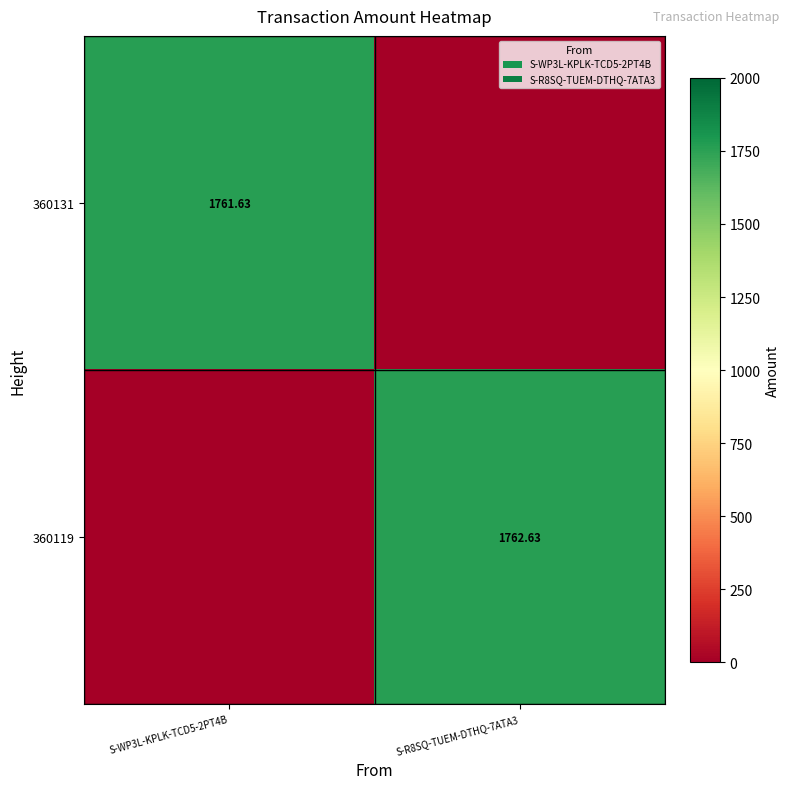

Is the value of 360119 at S-R8SQ-TUEM-DTHQ-7ATA3 greater than the value of 360131 at S-WP3L-KPLK-TCD5-2PT4B?

Yes